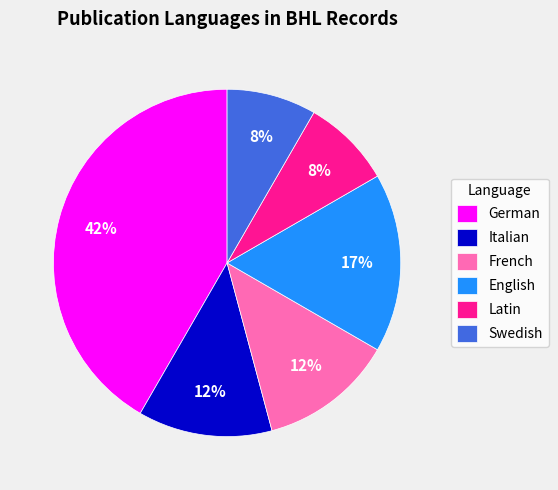

Is the sum of Latin and French greater than half?

No